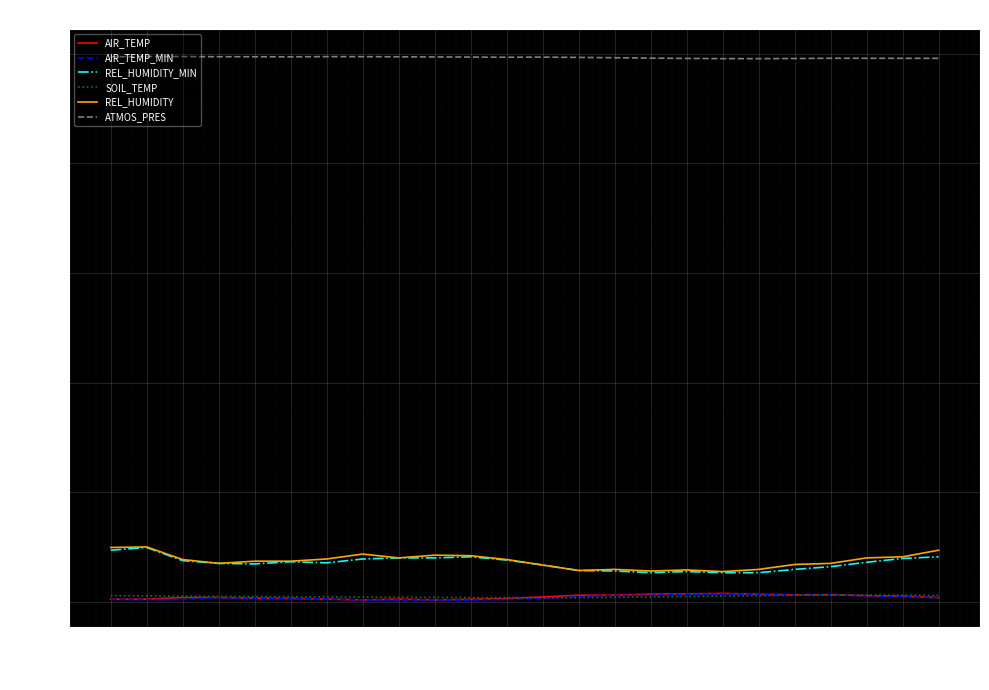

Read the AIR_TEMP_MIN value at 00:52.

4.4